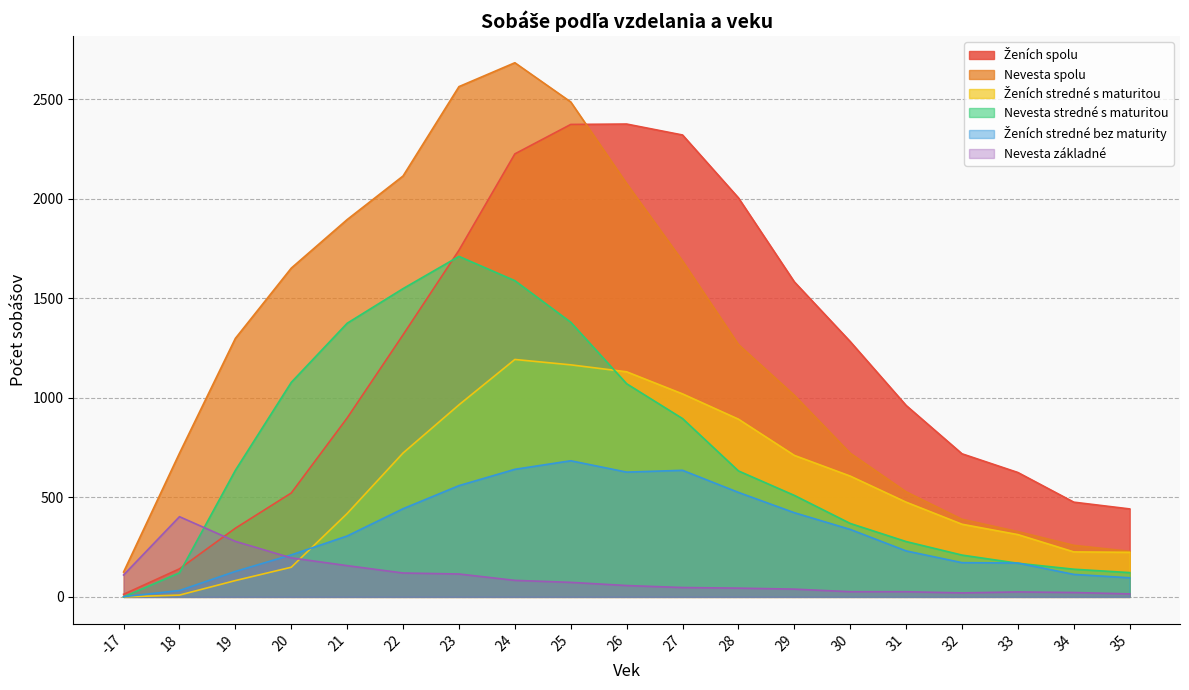

How many data points in Ženích stredné bez maturity are less than 306?

9